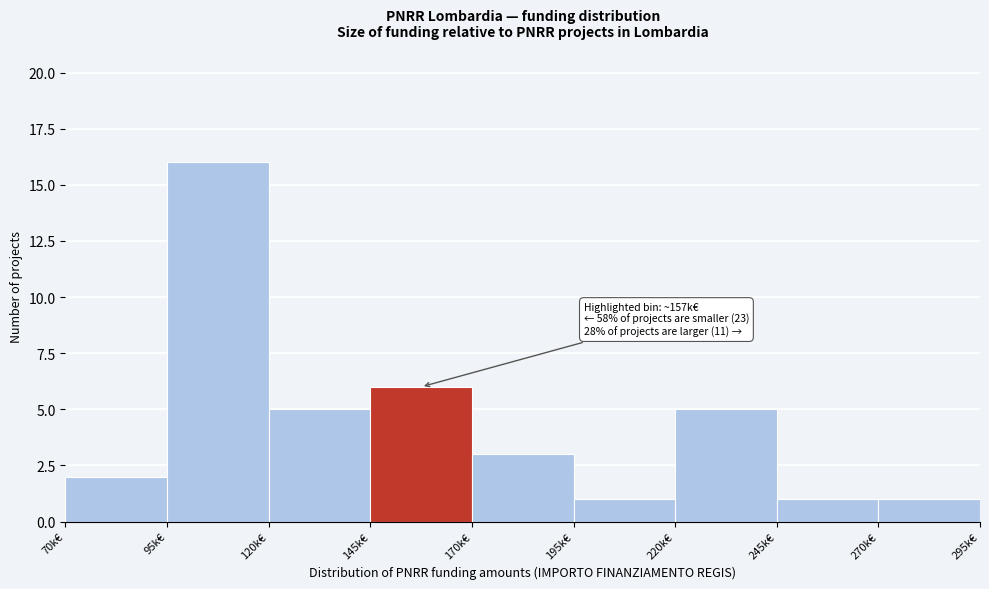

Reading left to right, what are all the values shown in this chart?

70k€=2	95k€=16	120k€=5	145k€=6	170k€=3	195k€=1	220k€=5	245k€=1	270k€=1